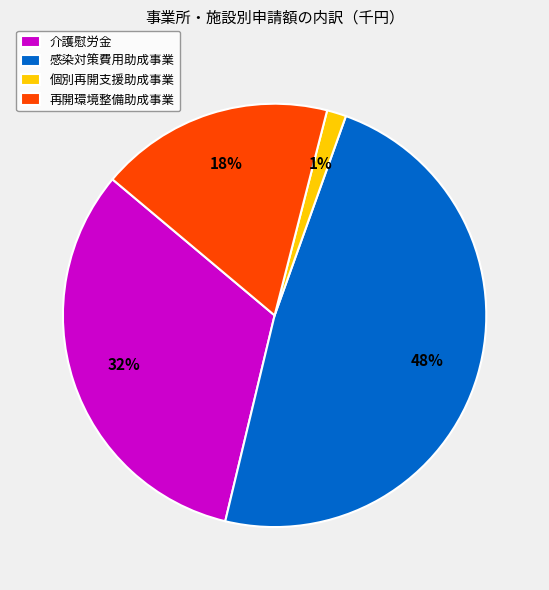

Rank the categories by value from highest to lowest.

感染対策費用助成事業, 介護慰労金, 再開環境整備助成事業, 個別再開支援助成事業